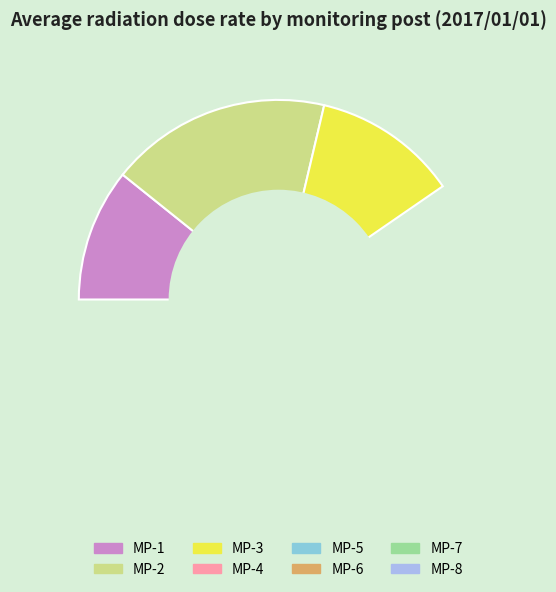

What is the smallest slice in the pie chart?

MP-6